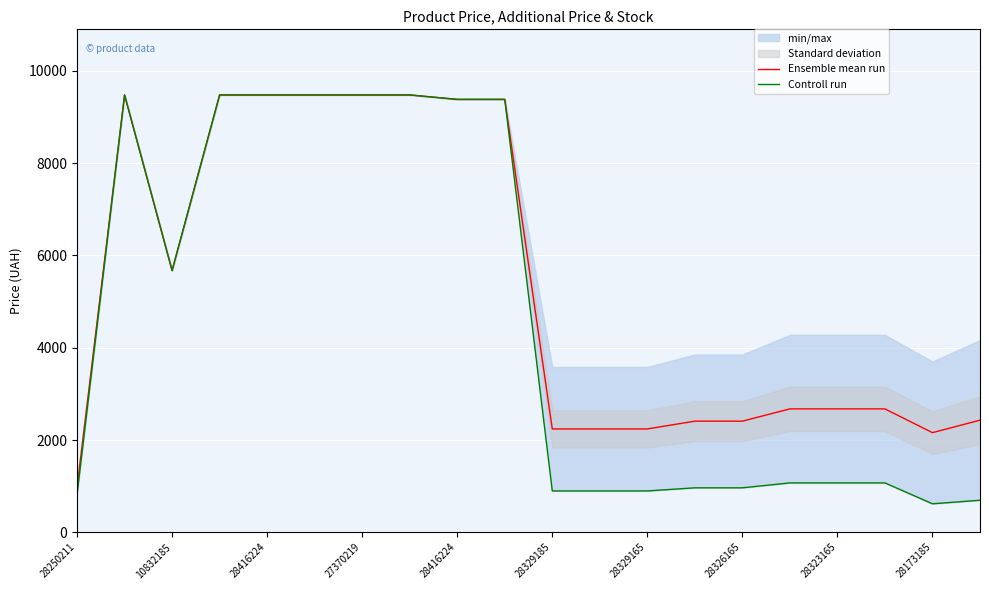

At how many categories does at least one series exceed 4966?

9